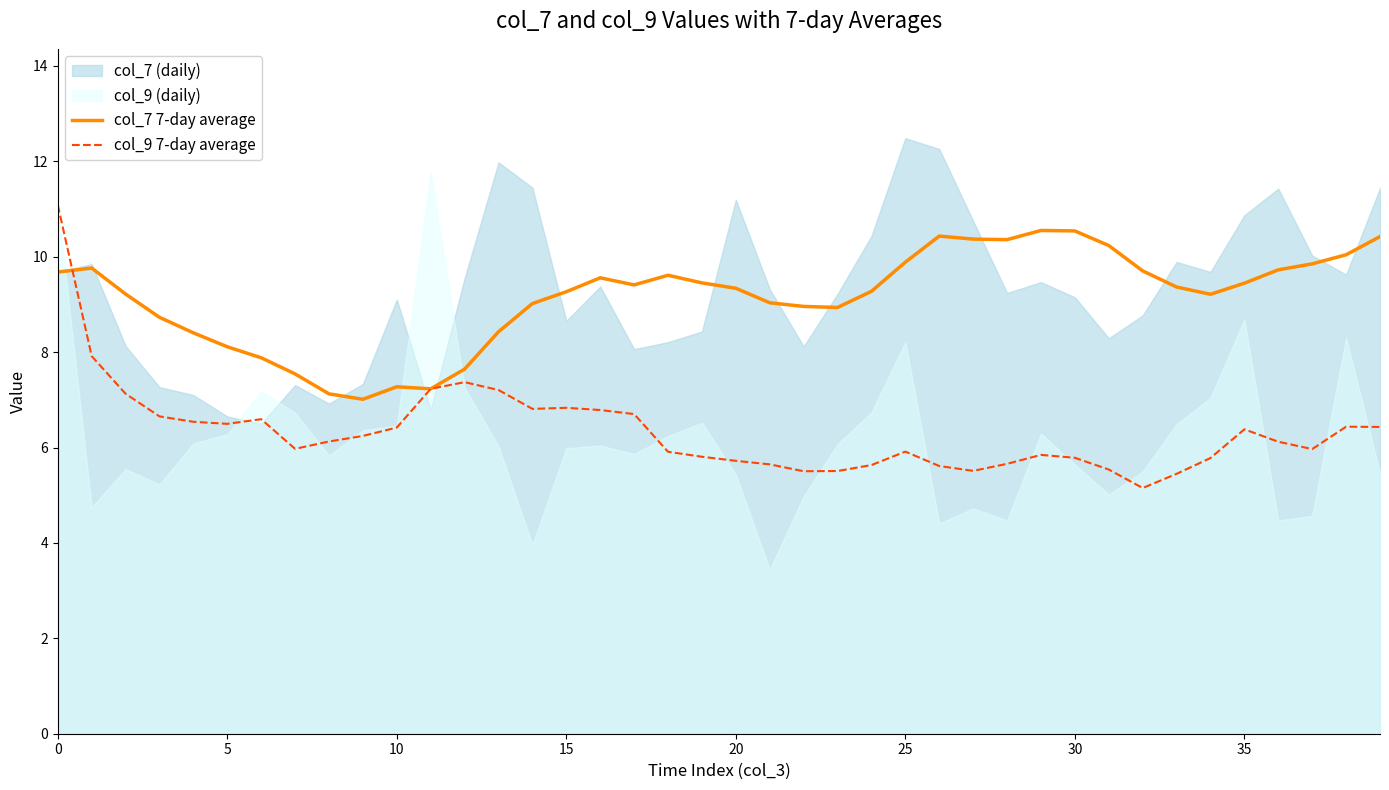

How many values in the col_9 7-day average series are below 6?

19